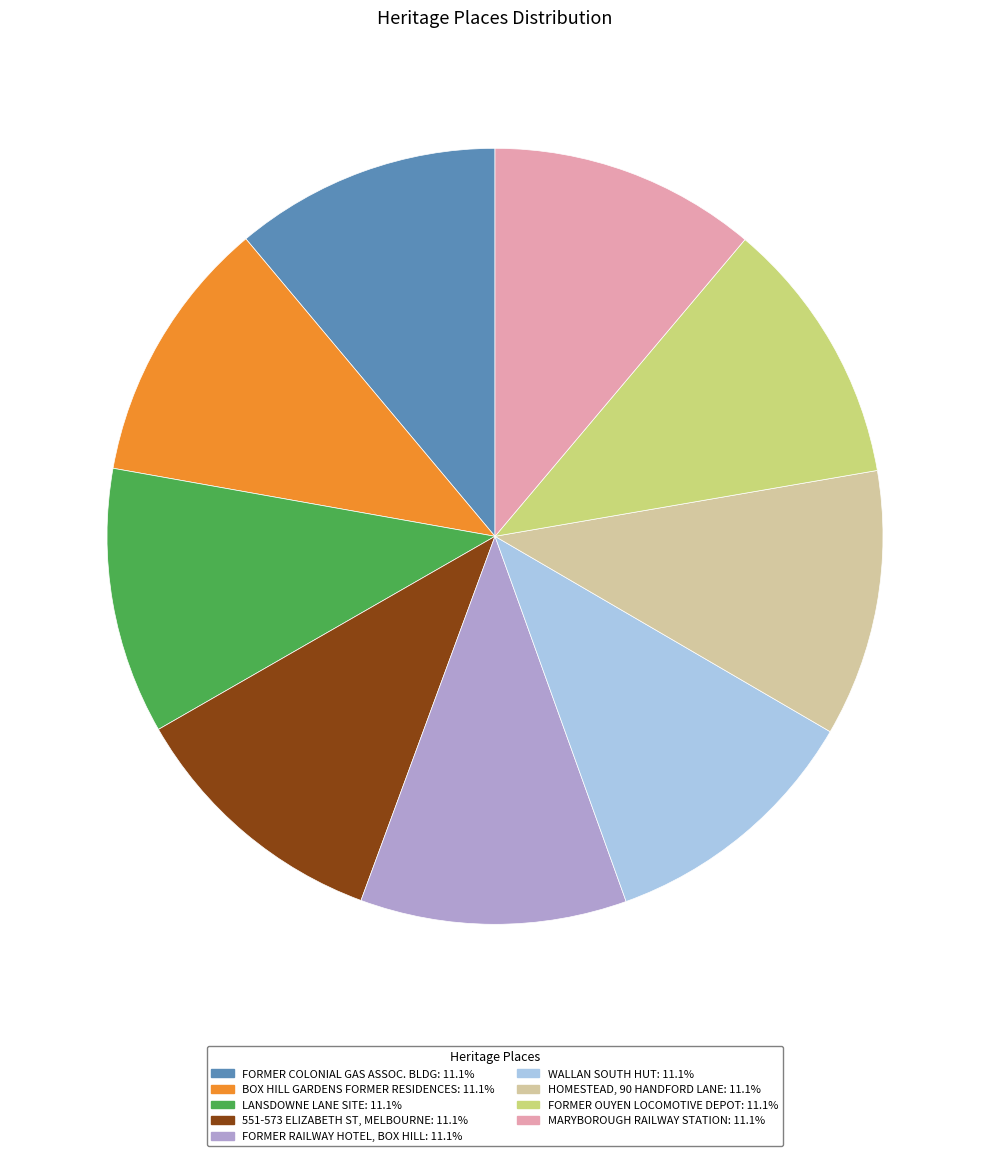

Does any single category account for the majority?

No